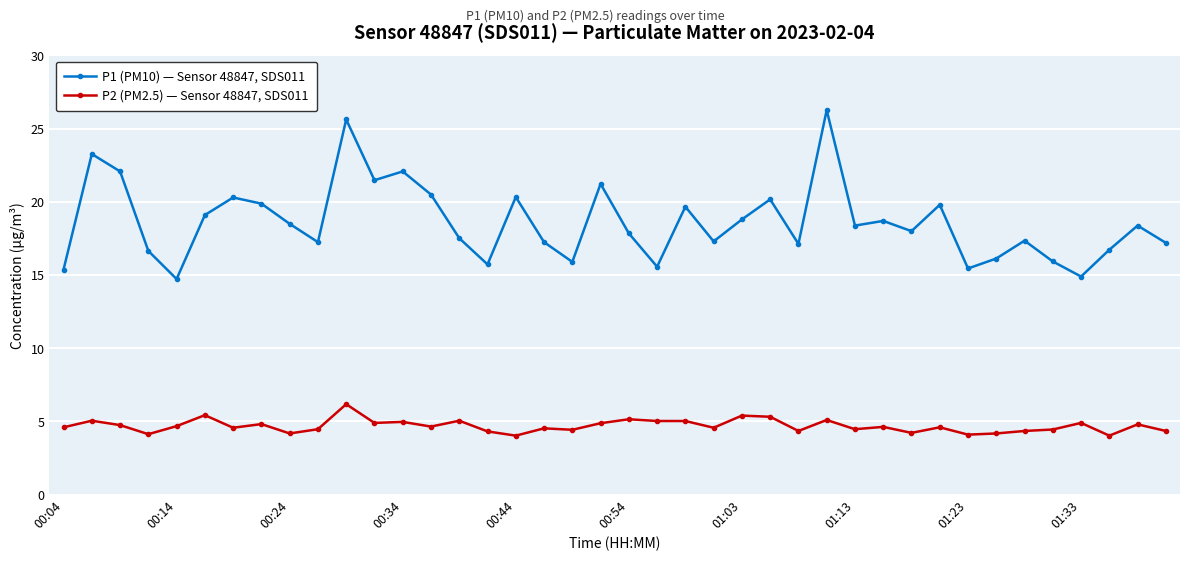

Count the number of data series in this chart.

2